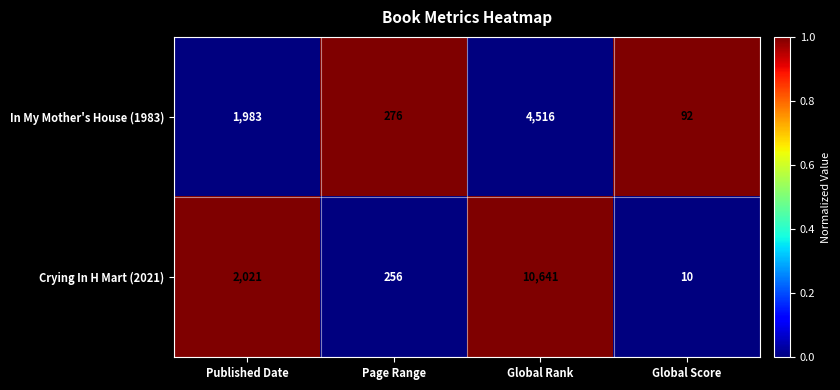

What is the sum of all Crying In H Mart (2021) values?

12928